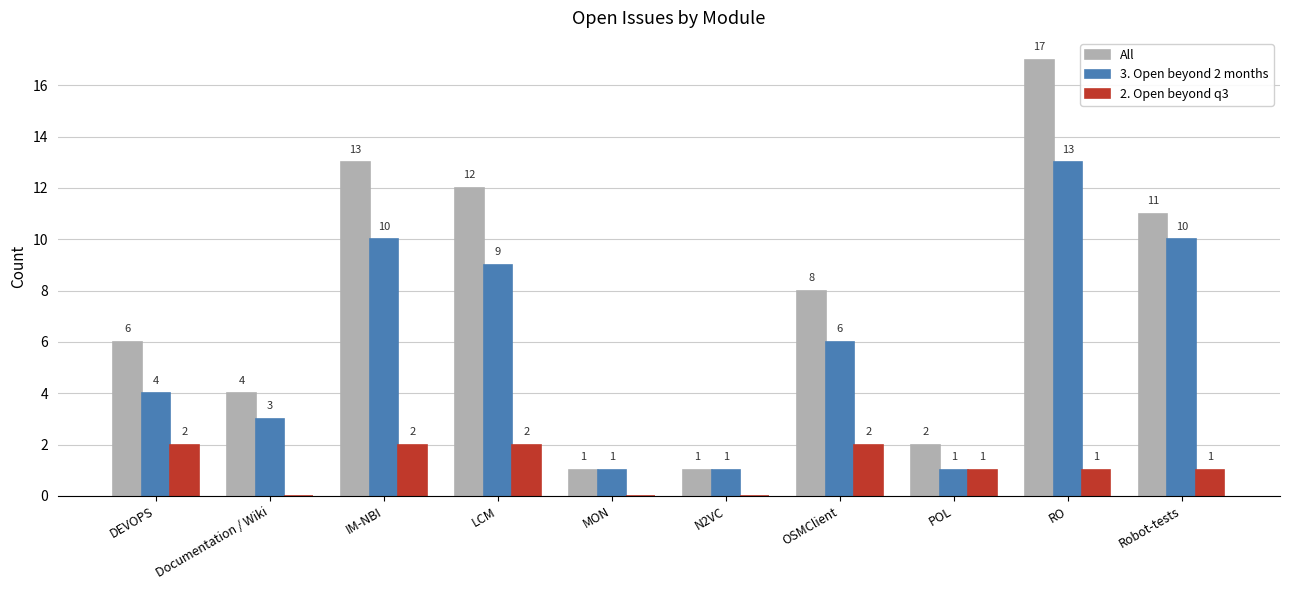

Which category has the highest value across all series?

RO